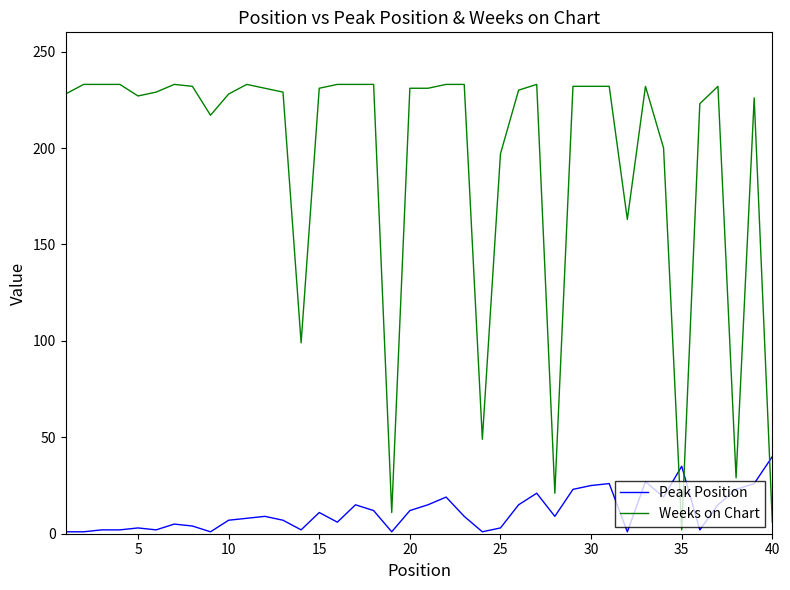

What are all the series names shown in the legend?

Peak Position, Weeks on Chart